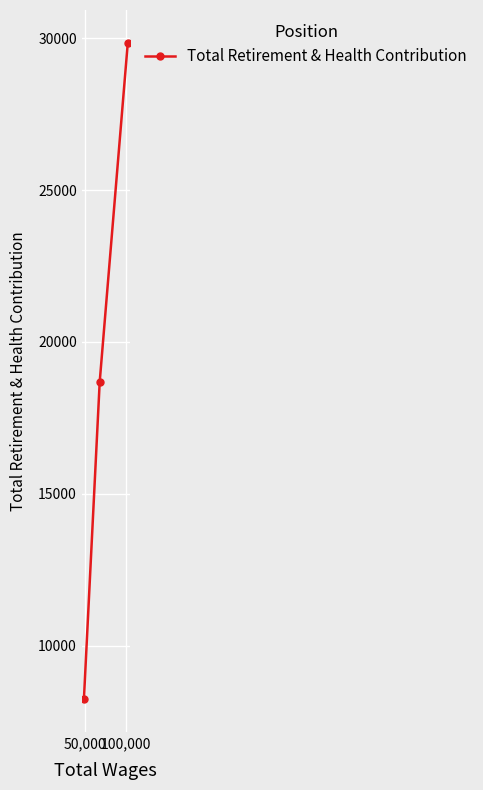

What is the value of the 1st point from the left?

8242